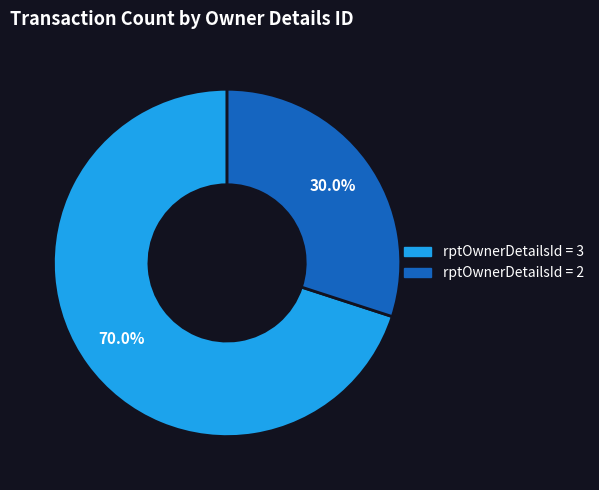

Count the number of slices in the pie.

2